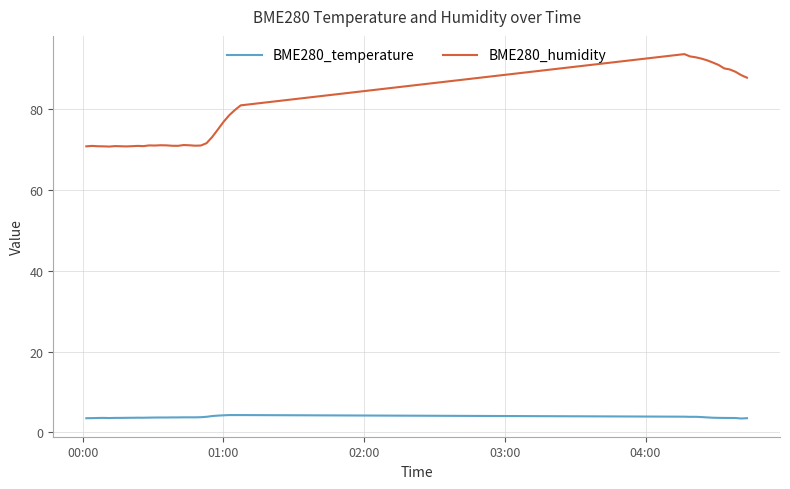

Which series has the largest total across all categories?

BME280_humidity